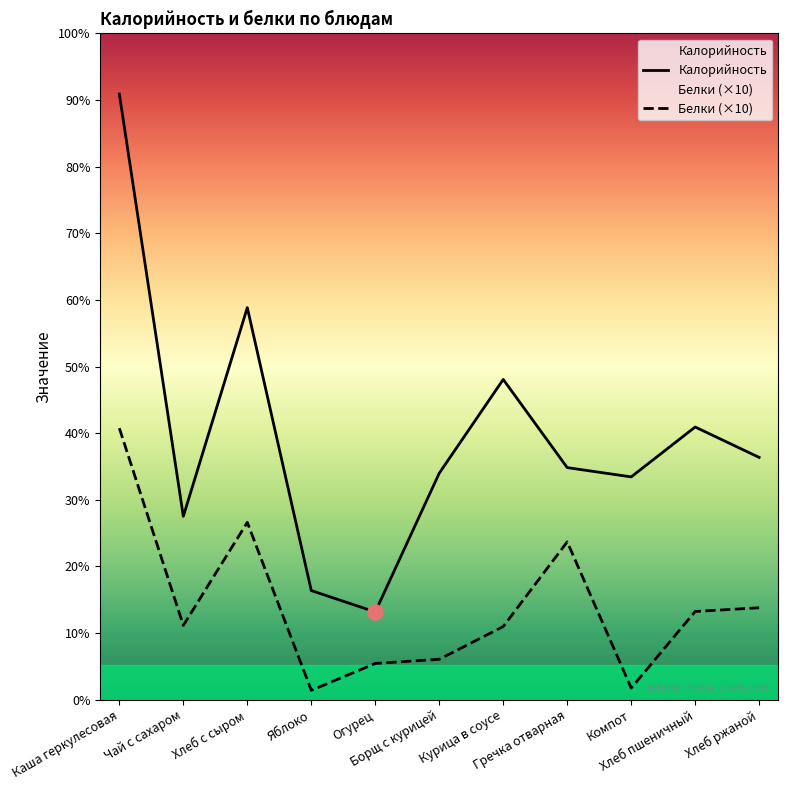

Which series has the largest total across all categories?

Калорийность